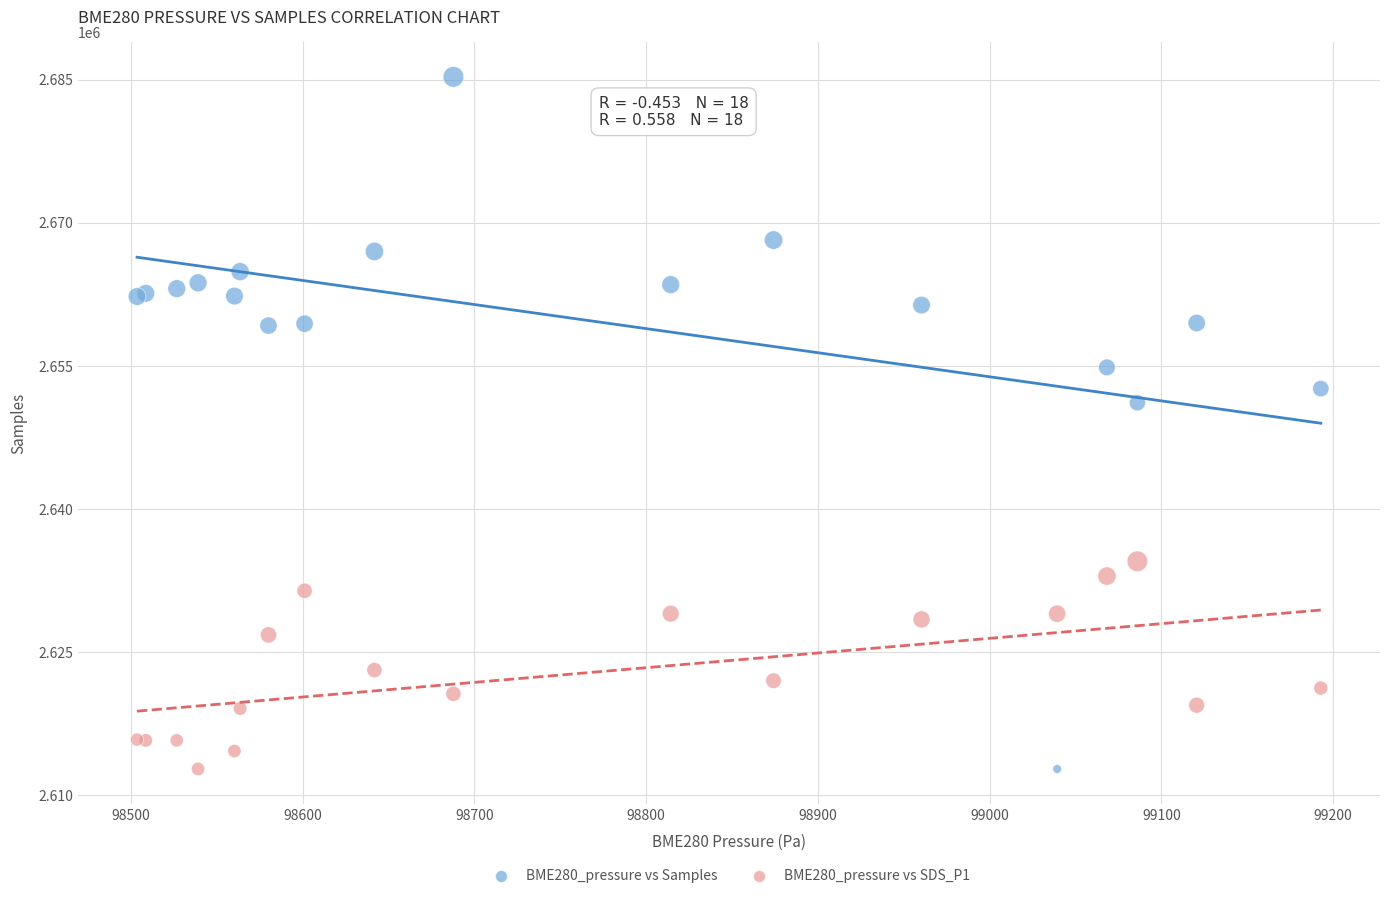

Which series has the widest spread of Y values?

BME280_pressure vs Samples